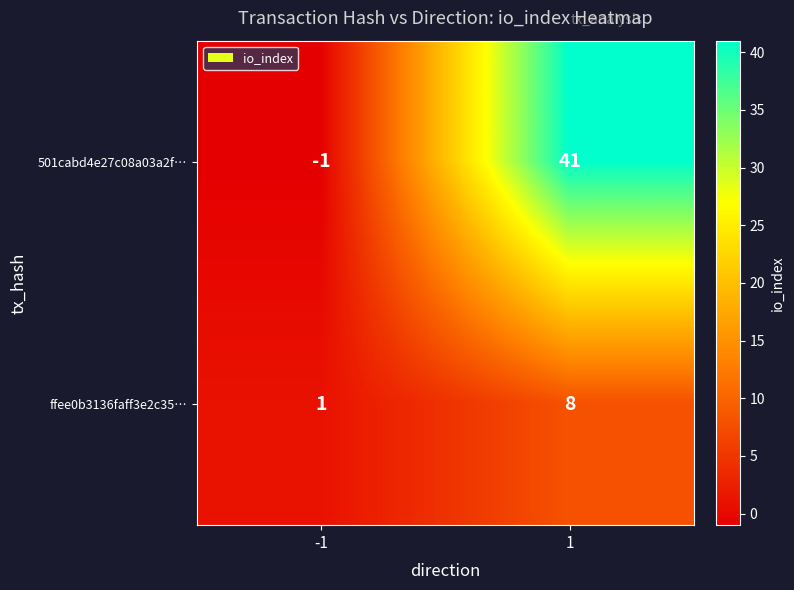

Reading left to right, list all the values displayed in this chart.

501cabd4e27c08a03a2f…: -1	41
ffee0b3136faff3e2c35…: 1	8